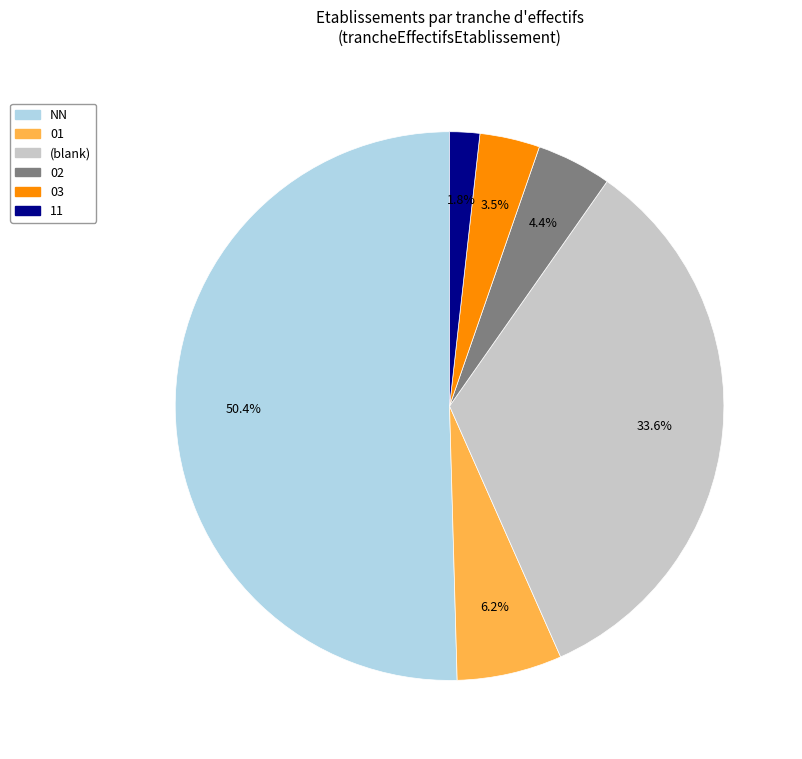

To the nearest percent, what is the average slice percentage?

17%